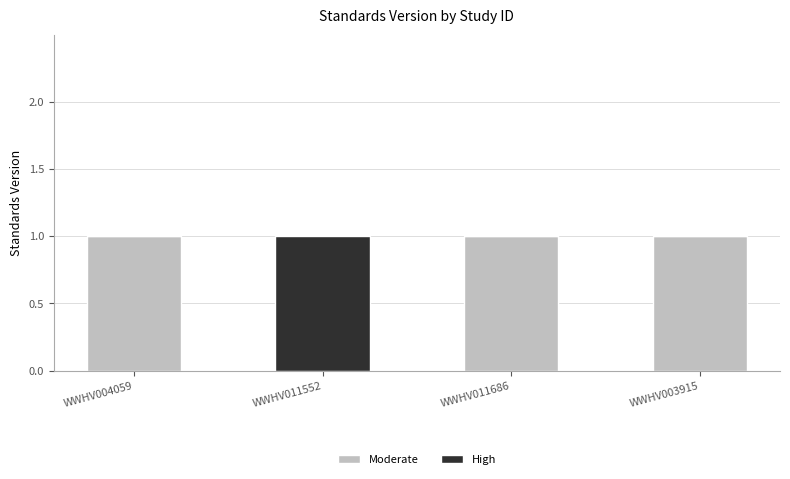

Are the bars horizontal?

No